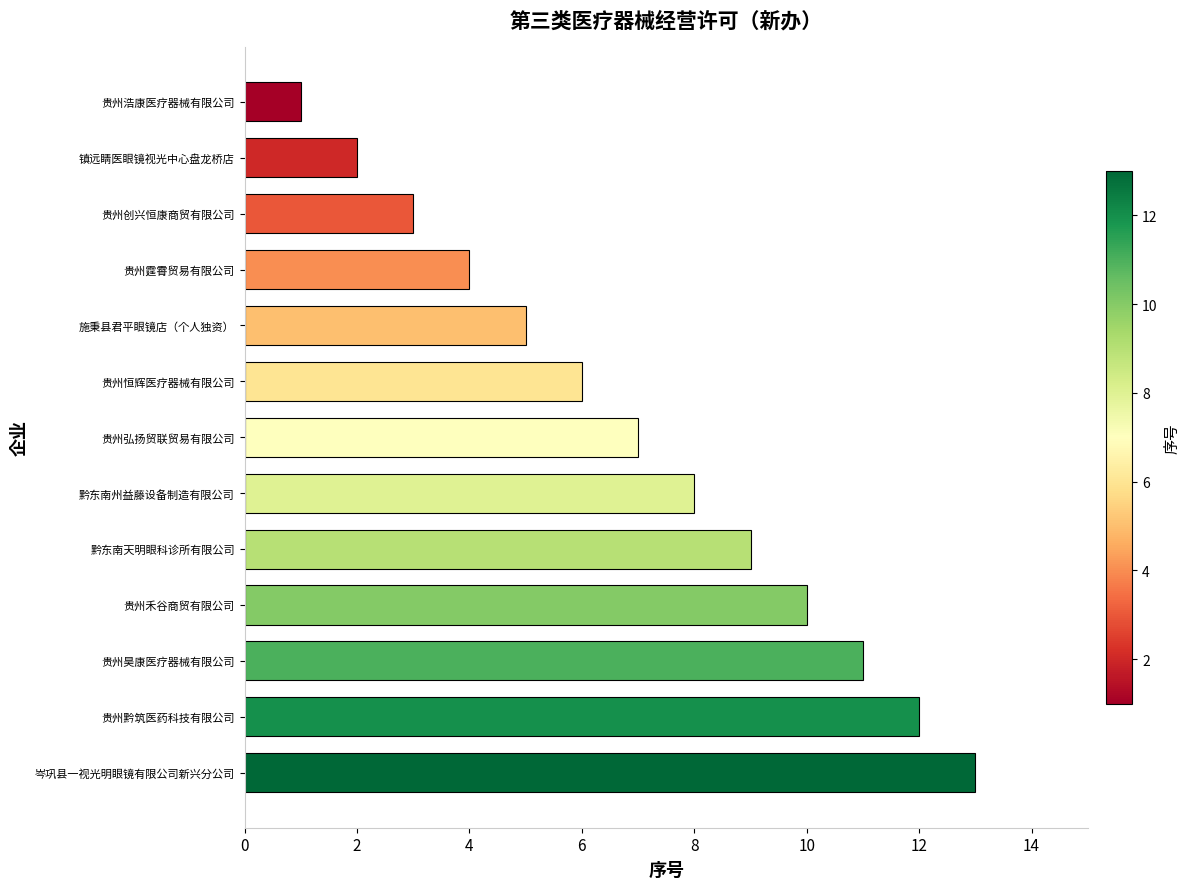

Between 贵州创兴恒康商贸有限公司 and 贵州弘扬贸联贸易有限公司, which is larger?

贵州弘扬贸联贸易有限公司